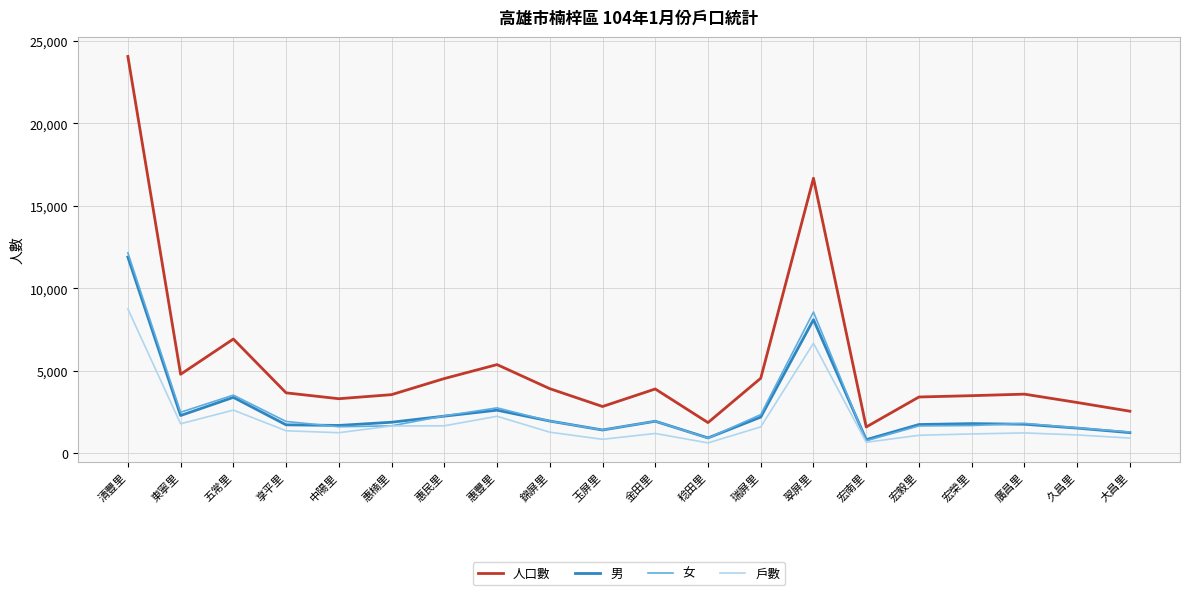

True or false: 人口數 and 戶數 cross at least once.

False